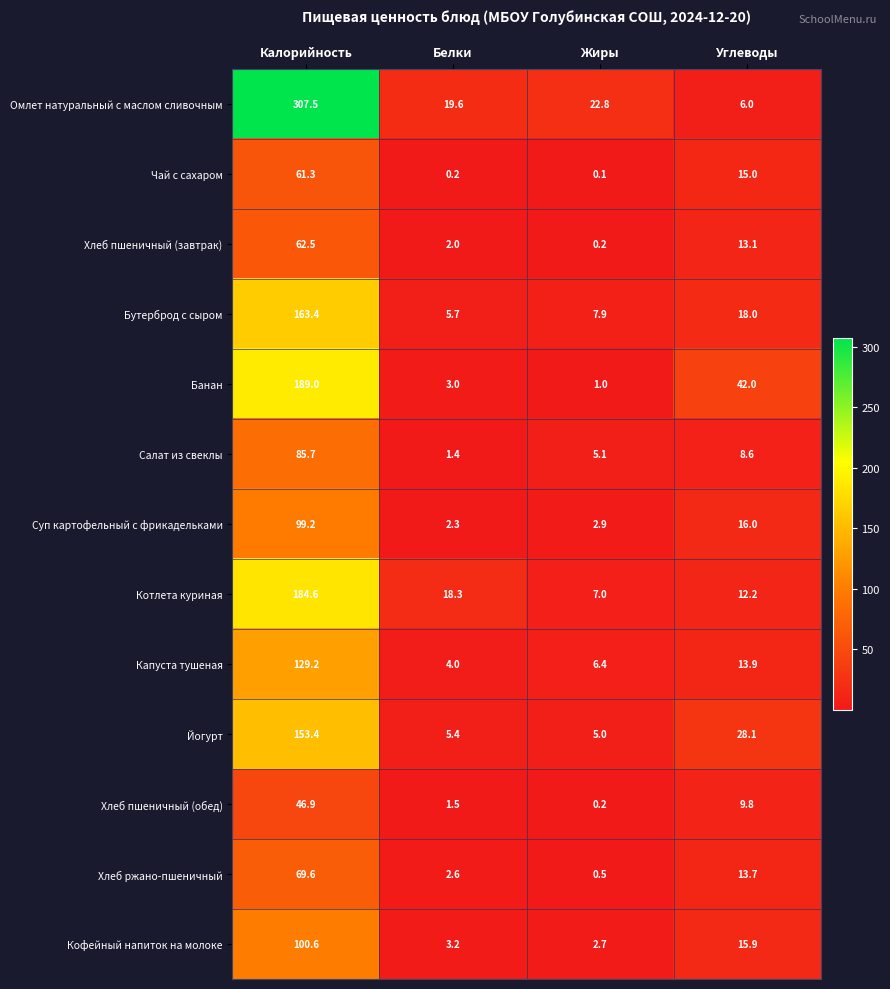

At how many categories does at least one series exceed 224?

1